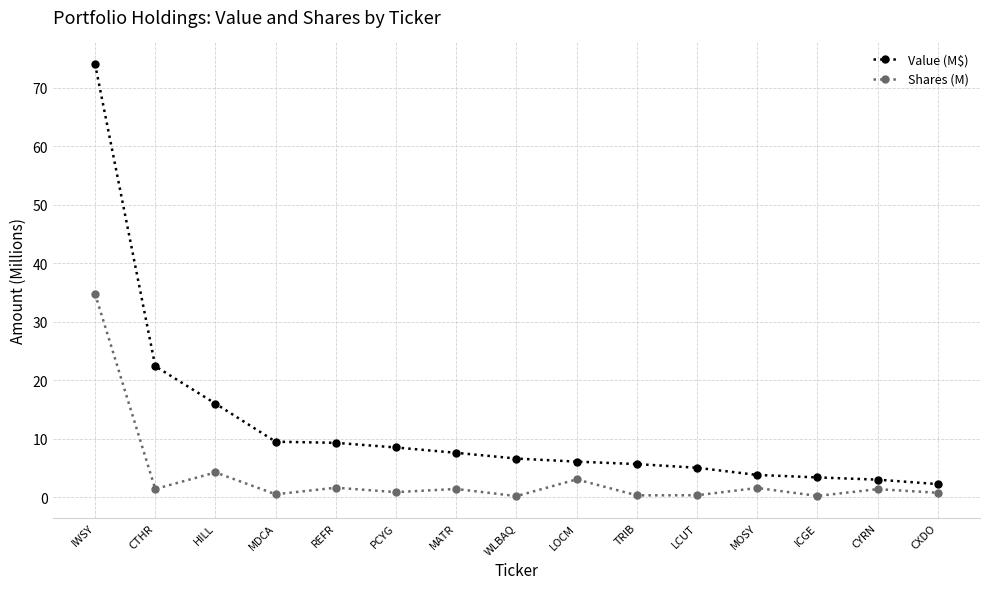

How many data points does each series have?

15